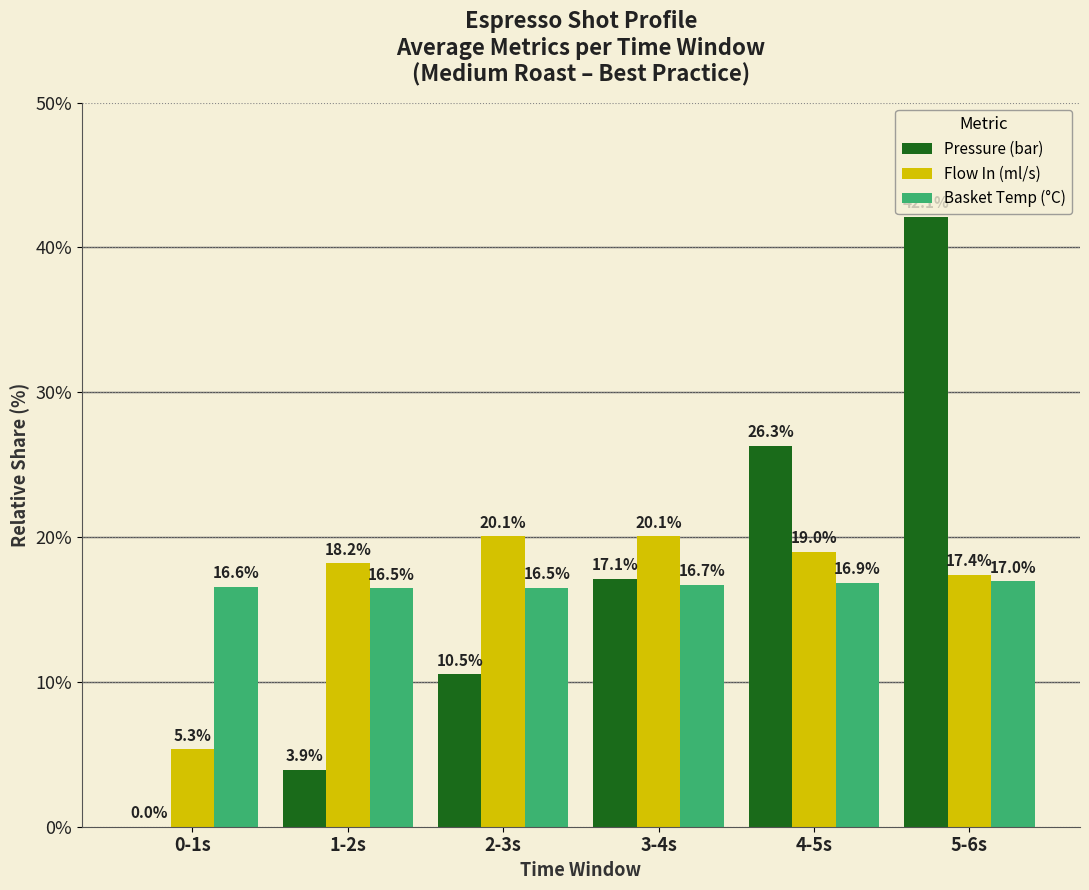

What is the average value of the Flow In (ml/s) series?

16.7